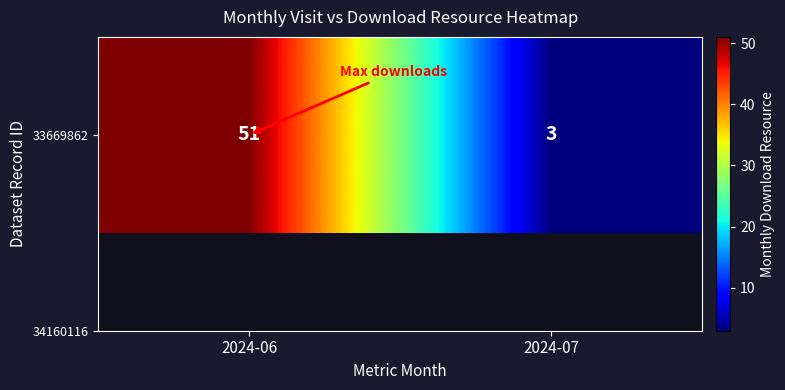

What is the minimum value shown in the chart?

3